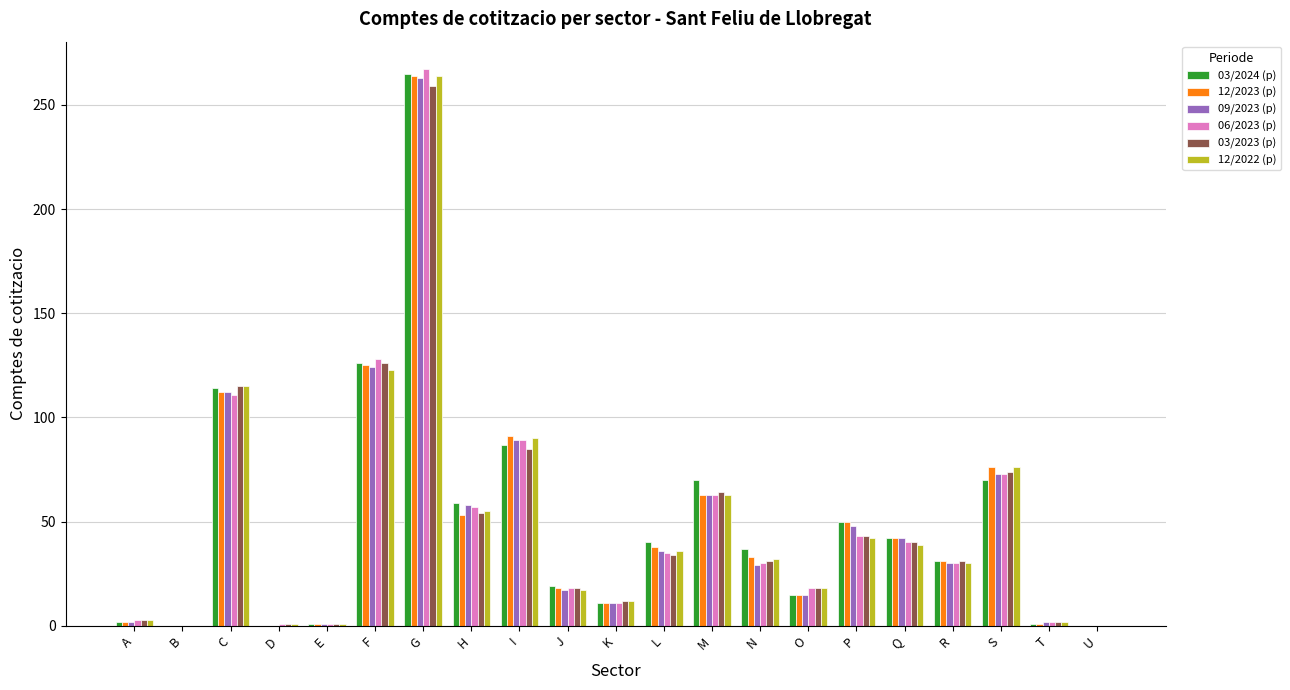

Count the number of categories in the chart.

21